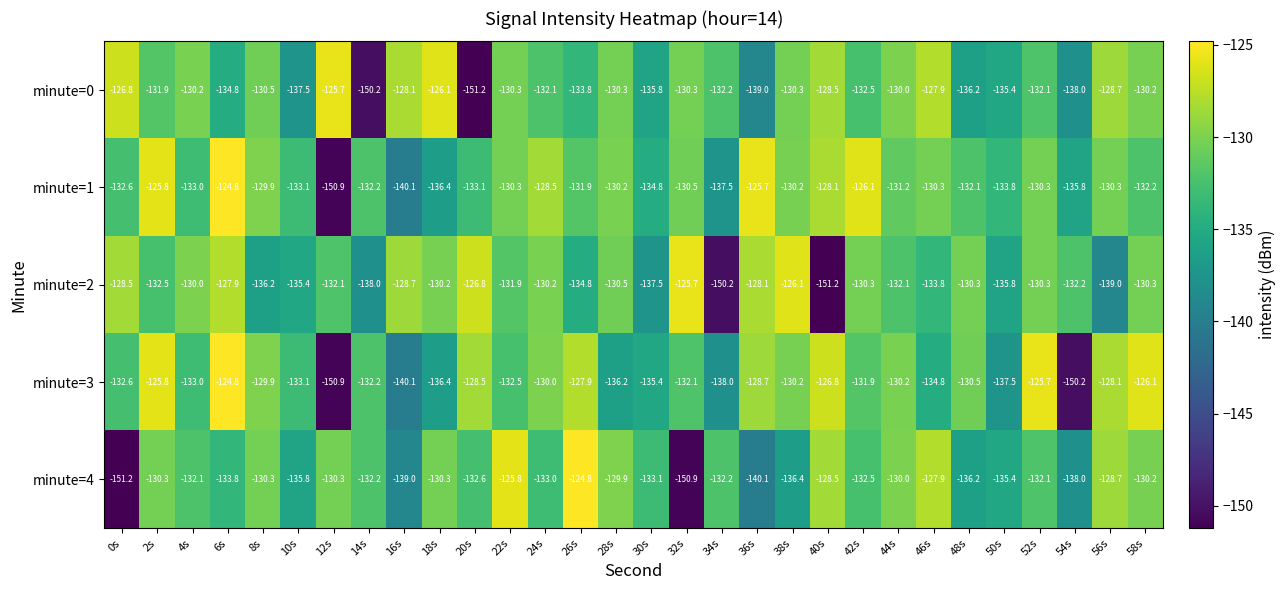

What is the greatest value displayed?

-124.8